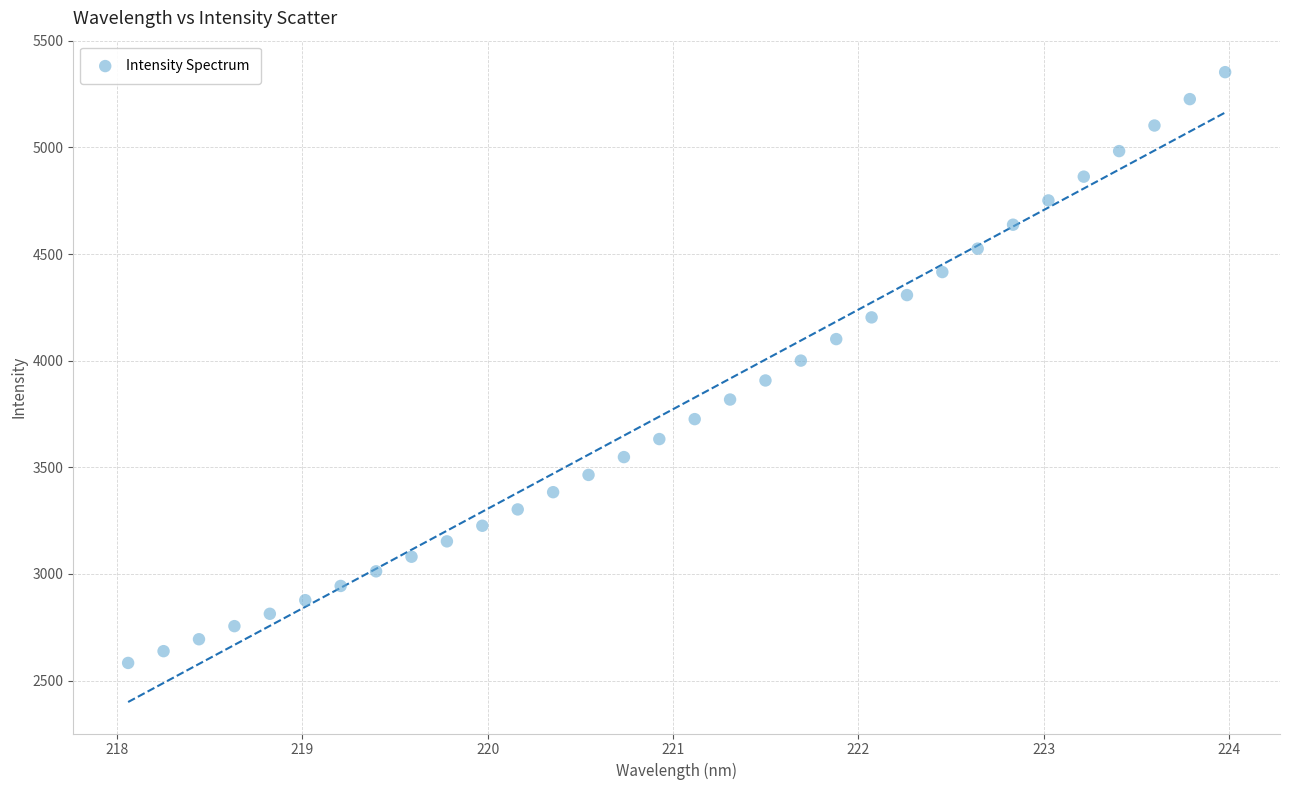

What is the range of Y values (max minus min)?

2770.2